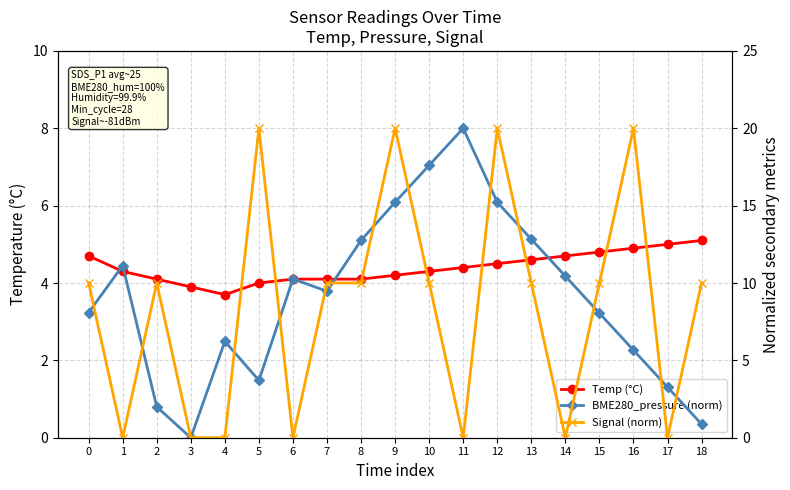

How many categories are shown in the chart?

19